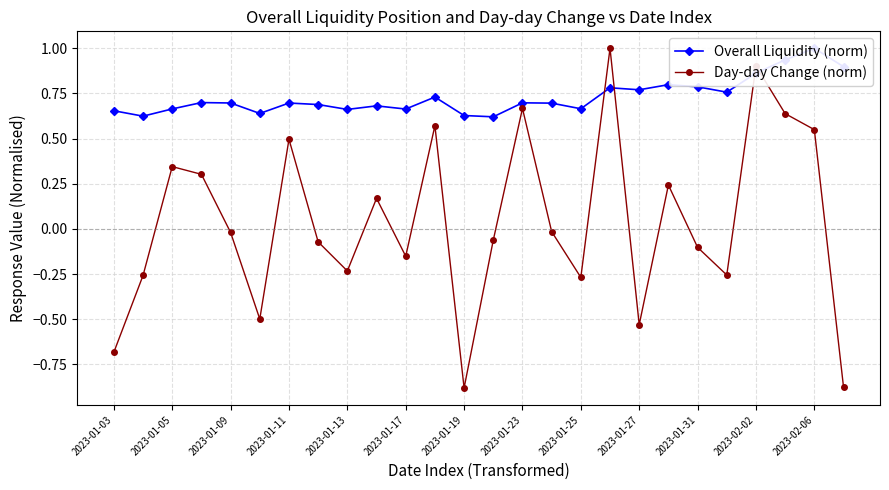

Rank the series by their maximum value, from lowest to highest.

Overall Liquidity (norm), Day-day Change (norm)